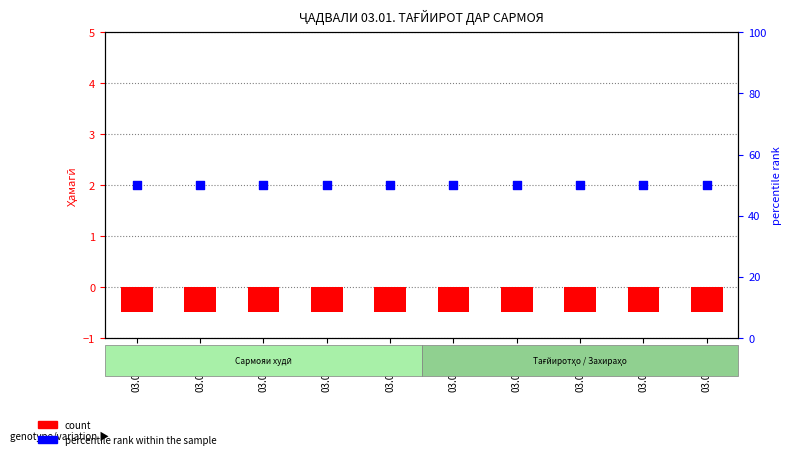

What is the total value across all series at 03.01.030?

50.5